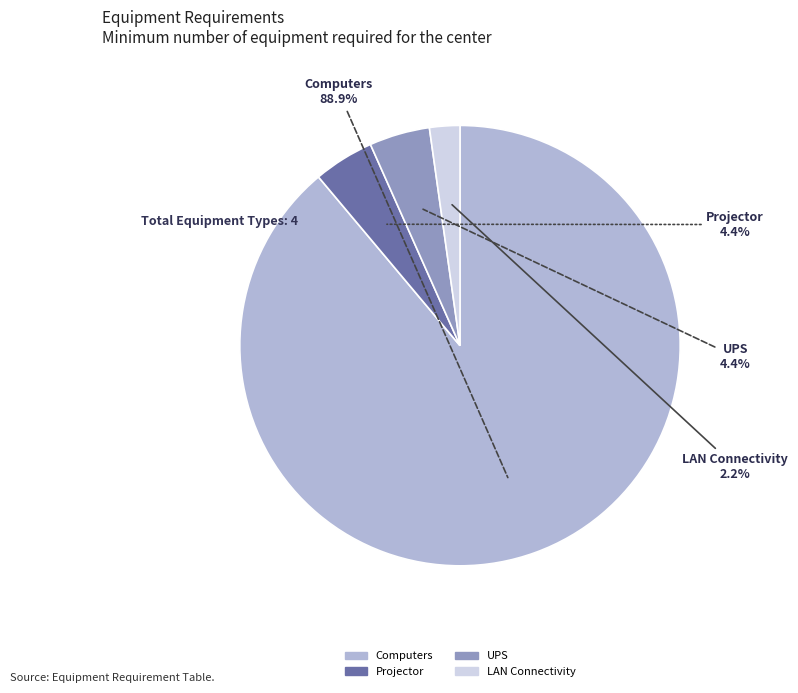

Is there a majority slice in this chart?

Yes